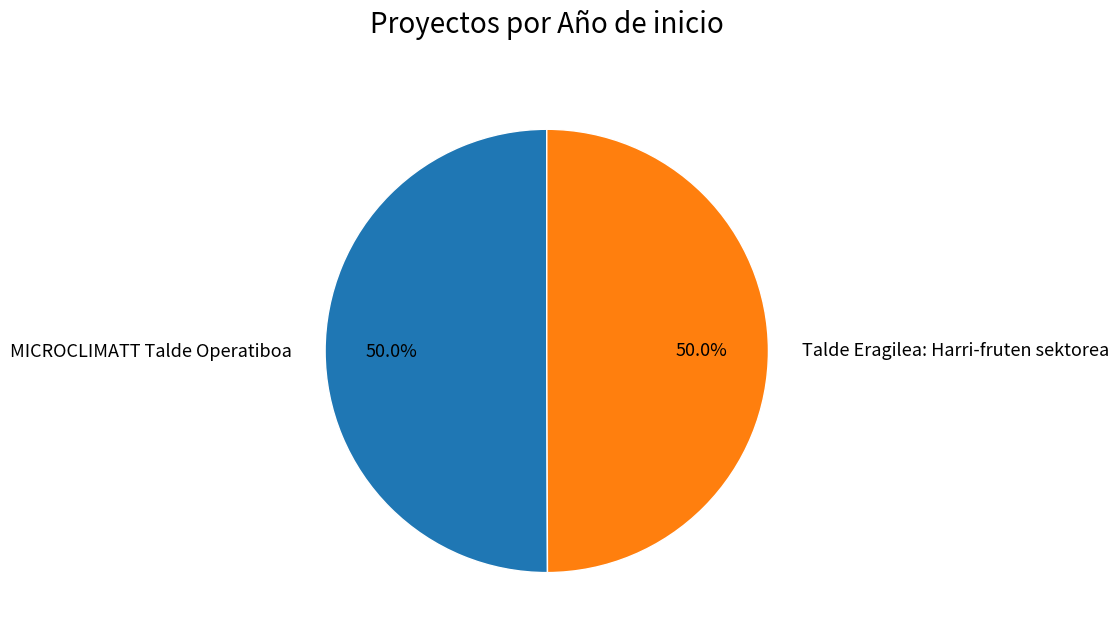

What is the ratio of the value at MICROCLIMATT Talde Operatiboa to the value at Talde Eragilea: Harri-fruten sektorea?

1.0